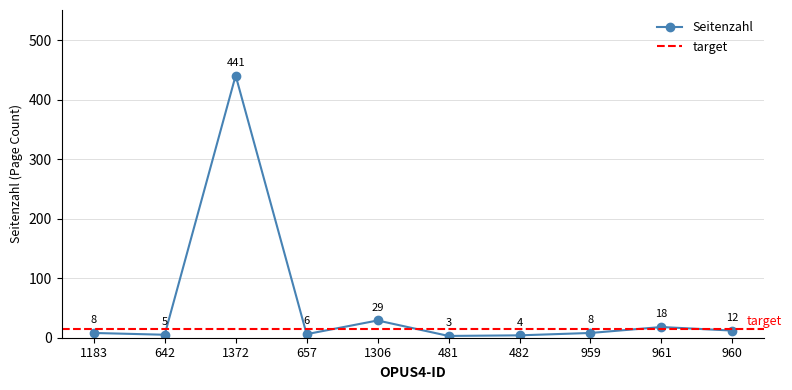

Is this an area chart (filled region under the line)?

No